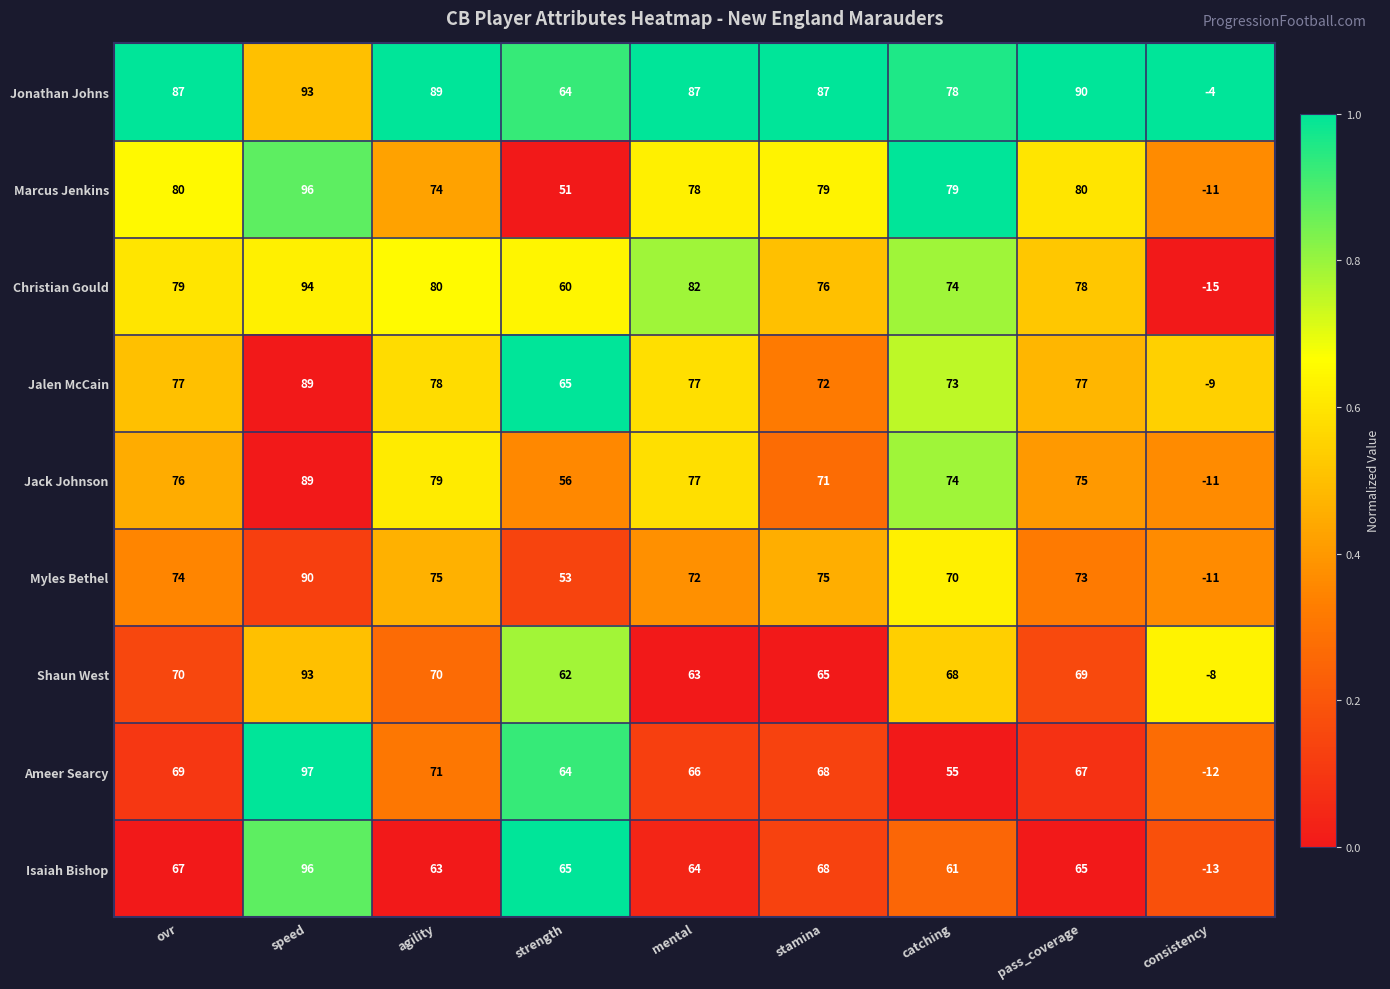

Where is Jalen McCain nearest to the value 40?

strength